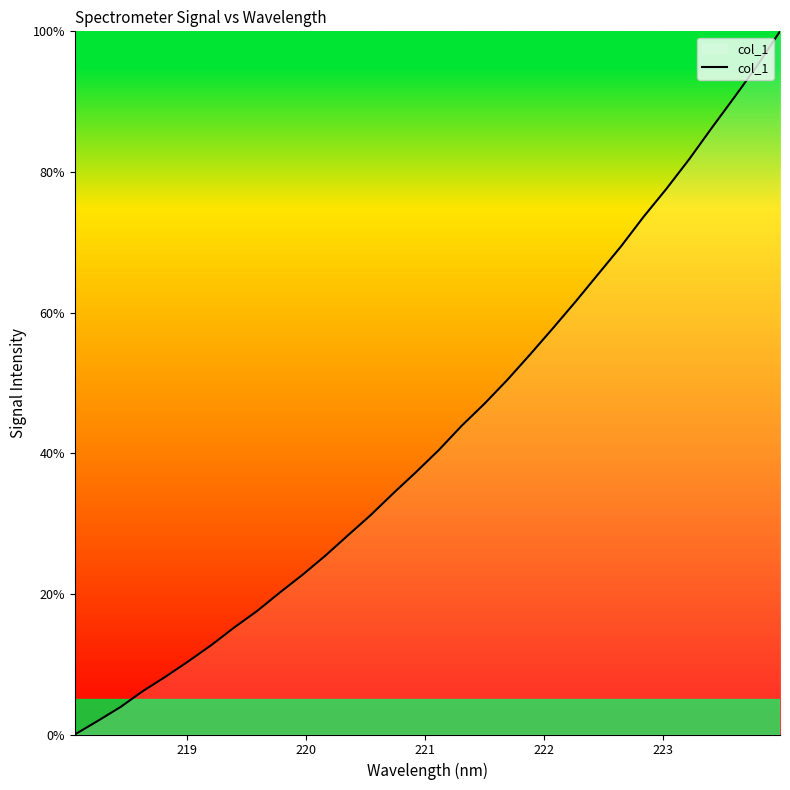

What is the difference between the maximum and minimum values?

100.0